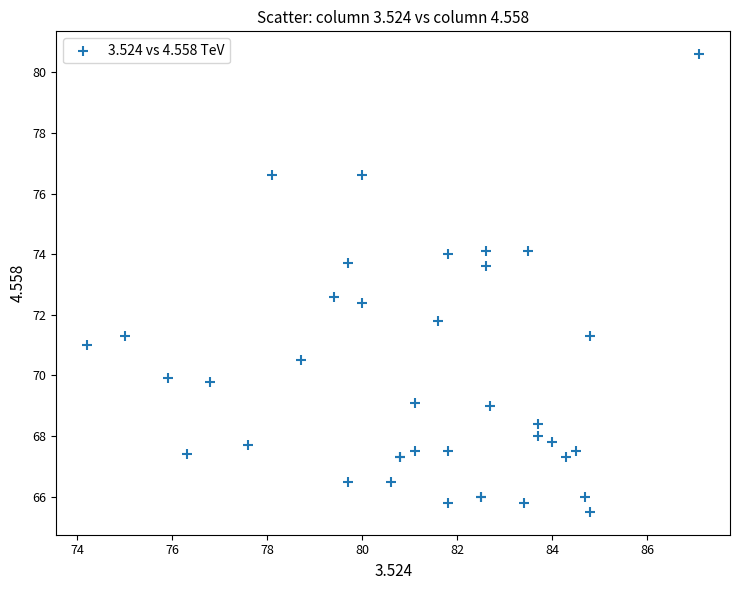

What Y value in the scatter plot is closest to 73?

72.6